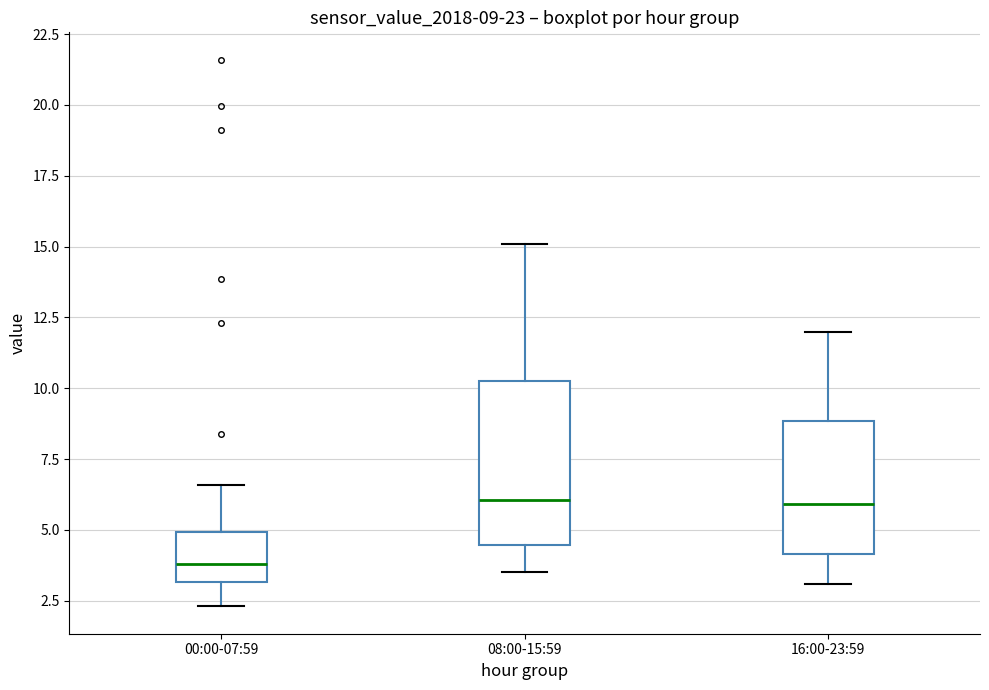

Comparing the boxes themselves (not the whiskers), which one is the tallest?

08:00-15:59